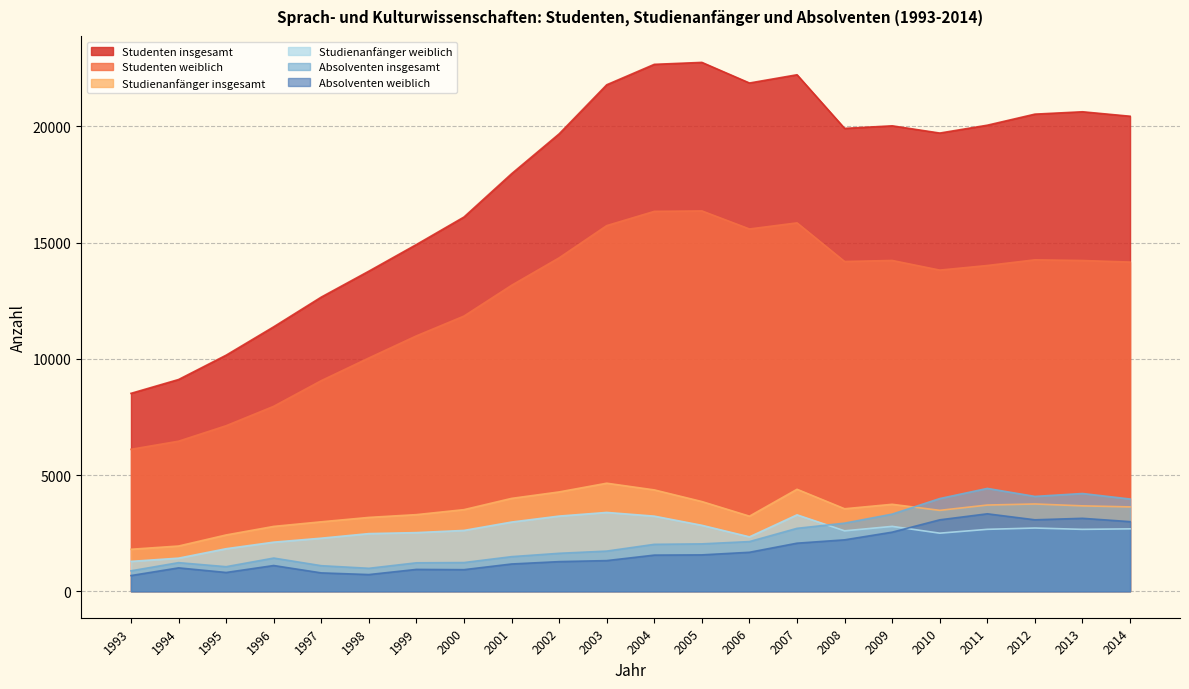

Rank the categories by Studienanfänger weiblich value from highest to lowest.

2003, 2007, 2002, 2004, 2001, 2005, 2009, 2012, 2014, 2011, 2013, 2000, 2008, 1999, 2010, 1998, 2006, 1997, 1996, 1995, 1994, 1993